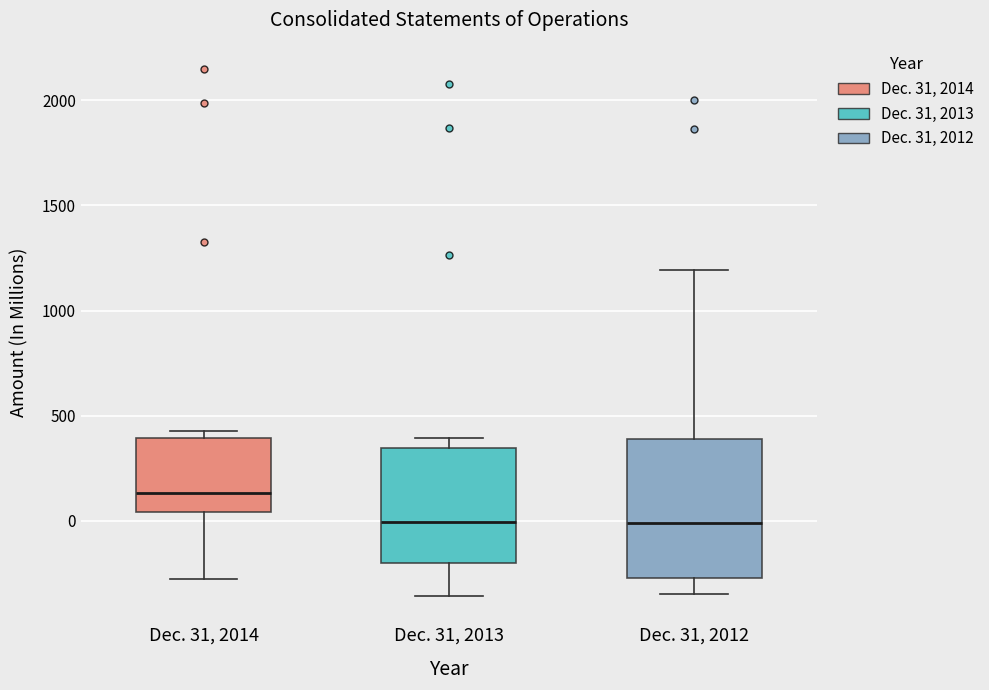

Which box is the tallest, from its lower edge to its upper edge?

Dec. 31, 2012